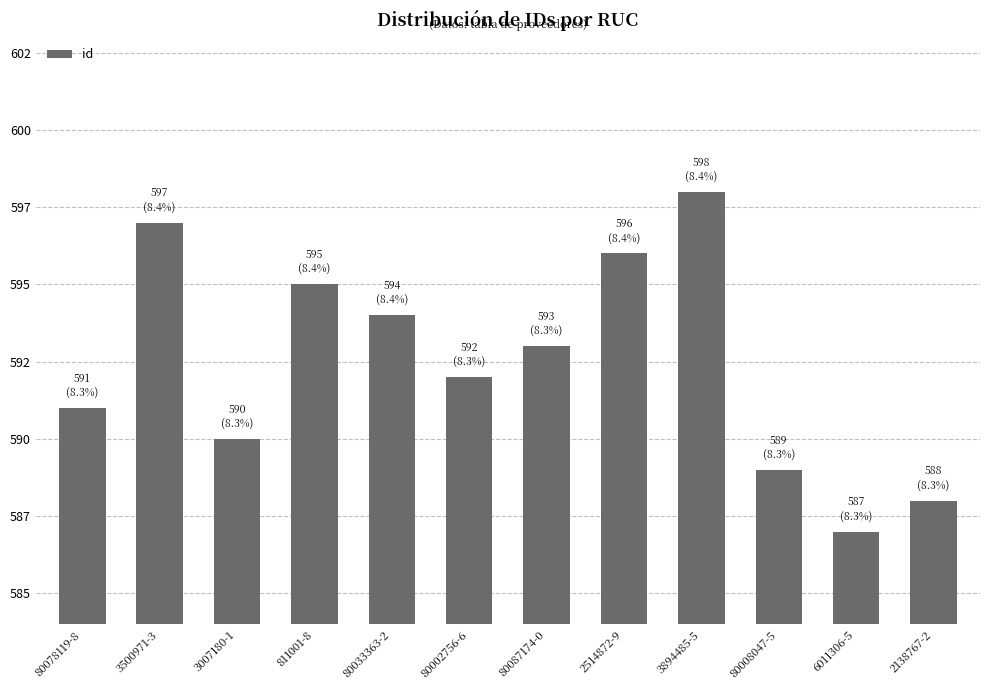

What is the label of the 3rd bar from the right?

80008047-5